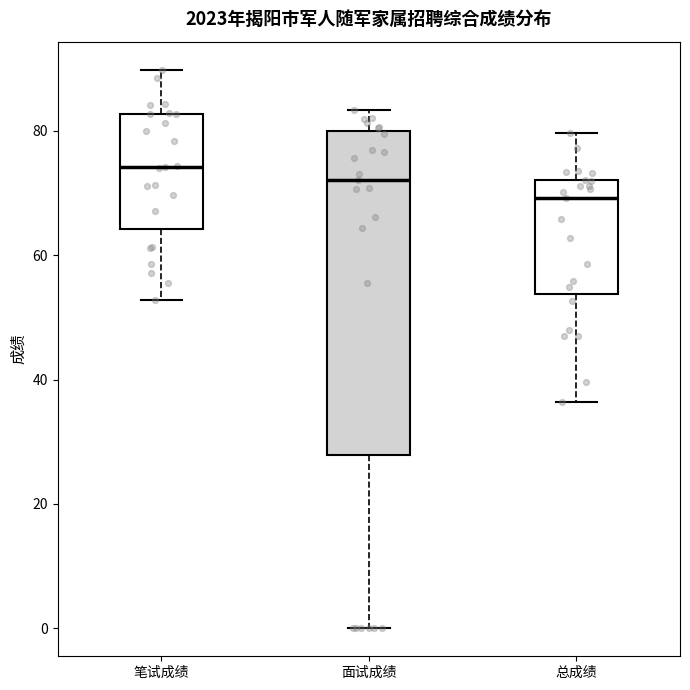

Which box has the lowest median line?

总成绩